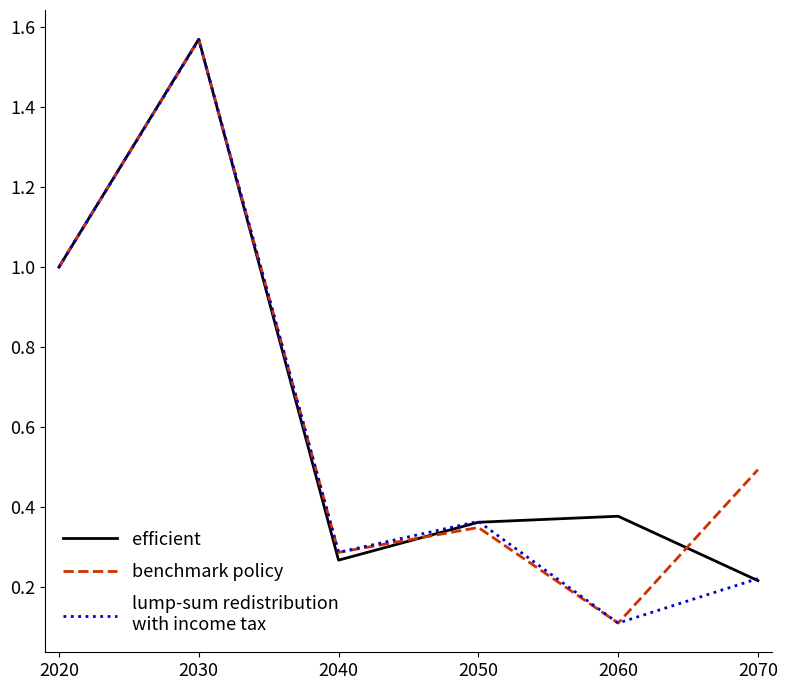

What is the minimum value shown in the chart?

0.1